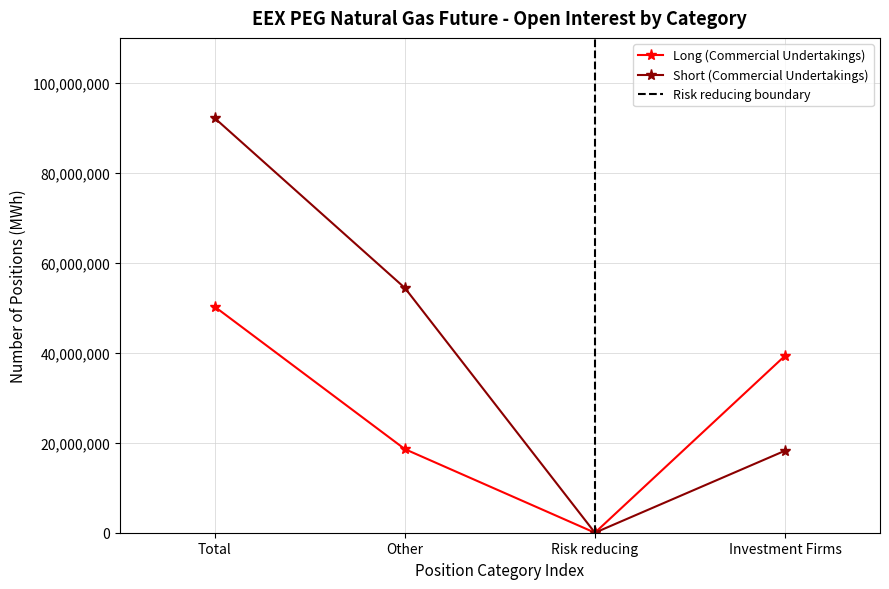

What is the label of the 3rd point from the right?

Other